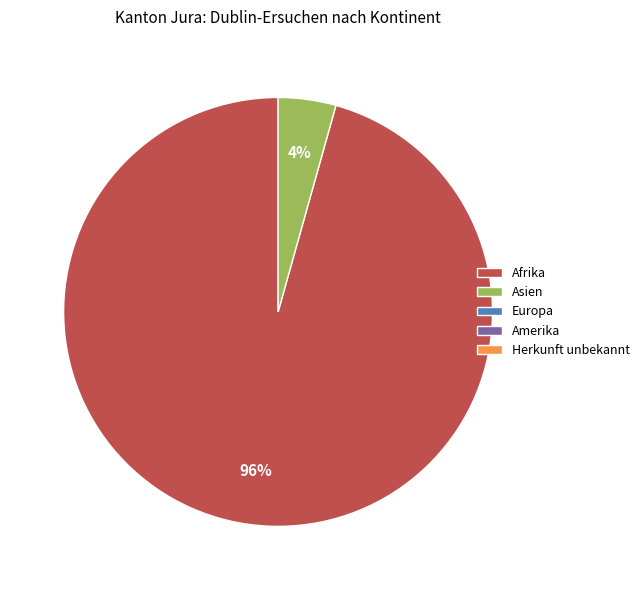

Count the number of slices in the pie.

2